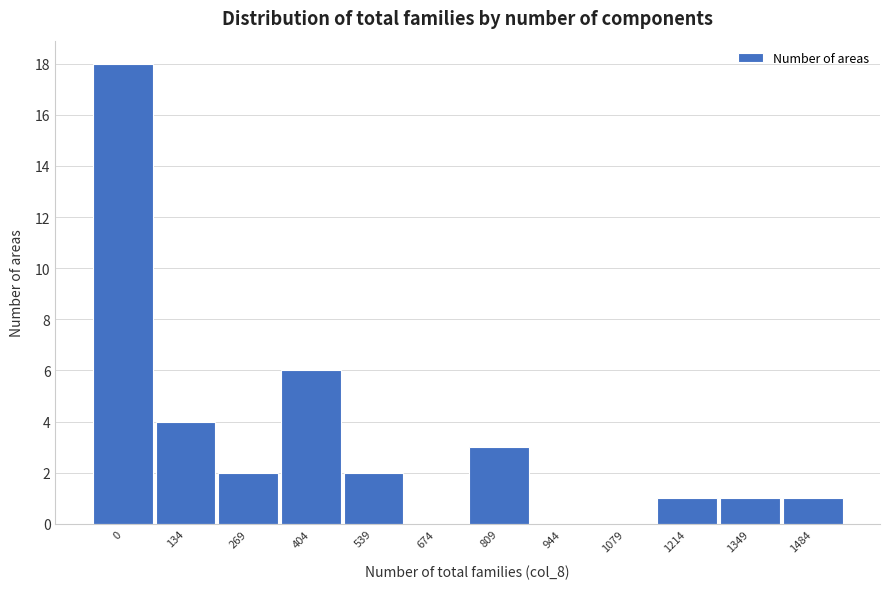

Reading left to right, transcribe all the data shown in this chart.

0=18	134=4	269=2	404=6	539=2	674=0	809=3	944=0	1079=0	1214=1	1349=1	1484=1